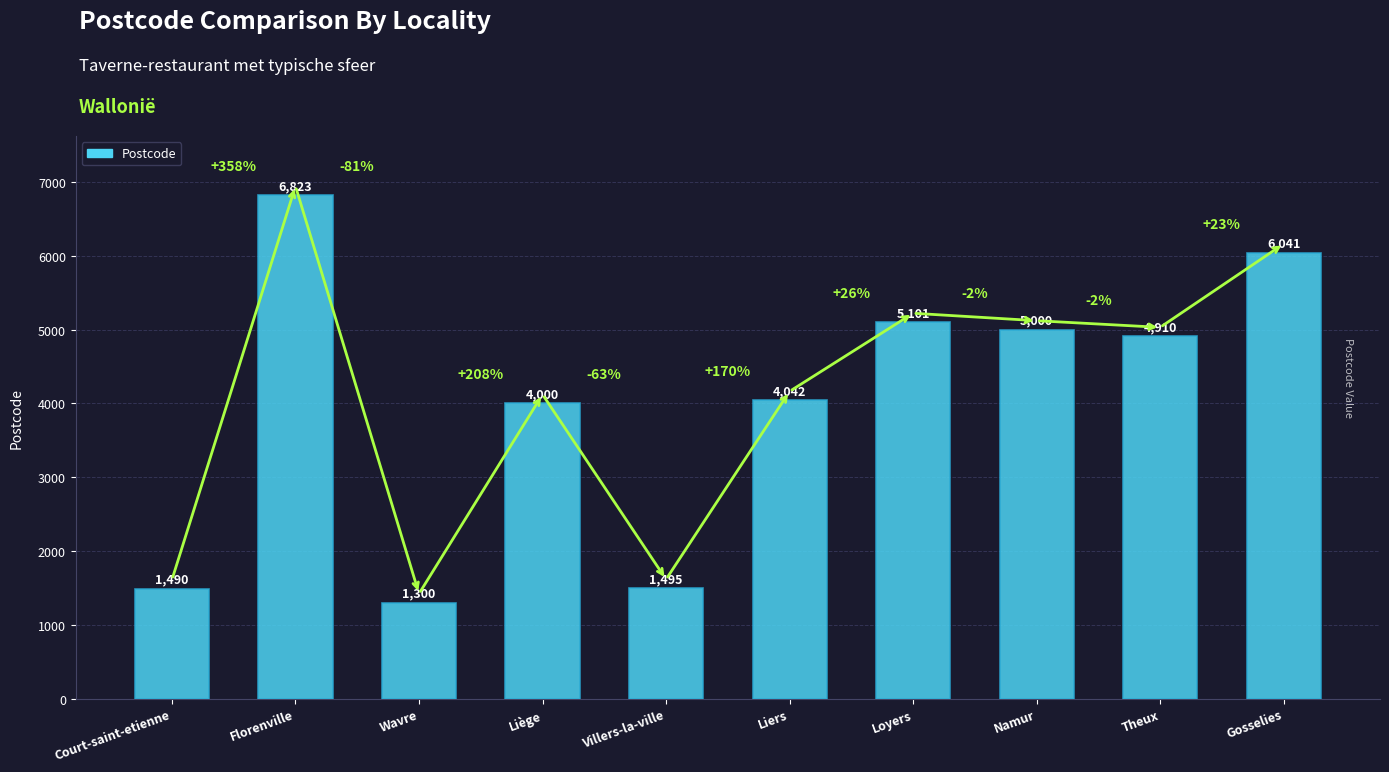

Reading left to right, what are all the values shown in this chart?

1490	6823	1300	4000	1495	4042	5101	5000	4910	6041